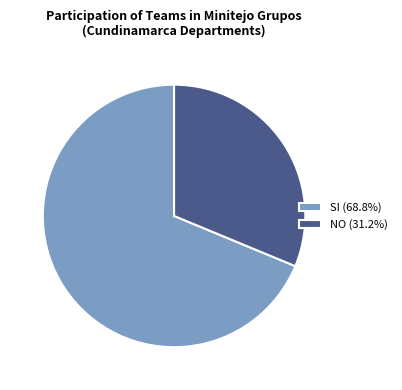

Combined, do SI and NO account for over 50%?

Yes